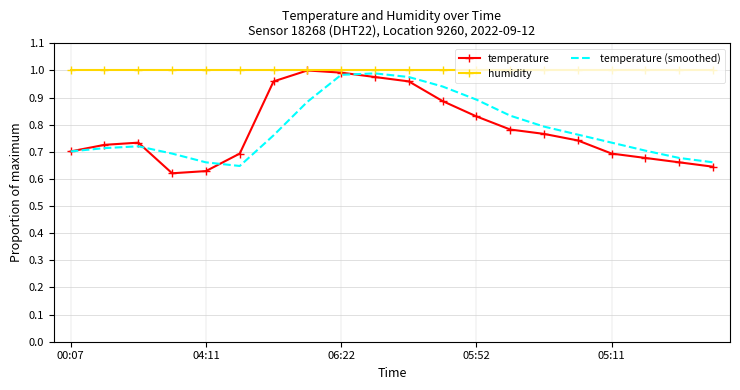

How many series are shown in this chart?

3